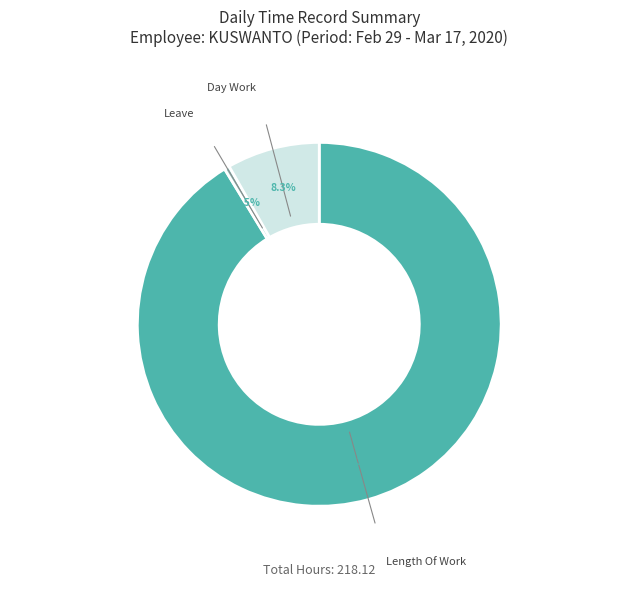

Does any single category account for the majority?

Yes